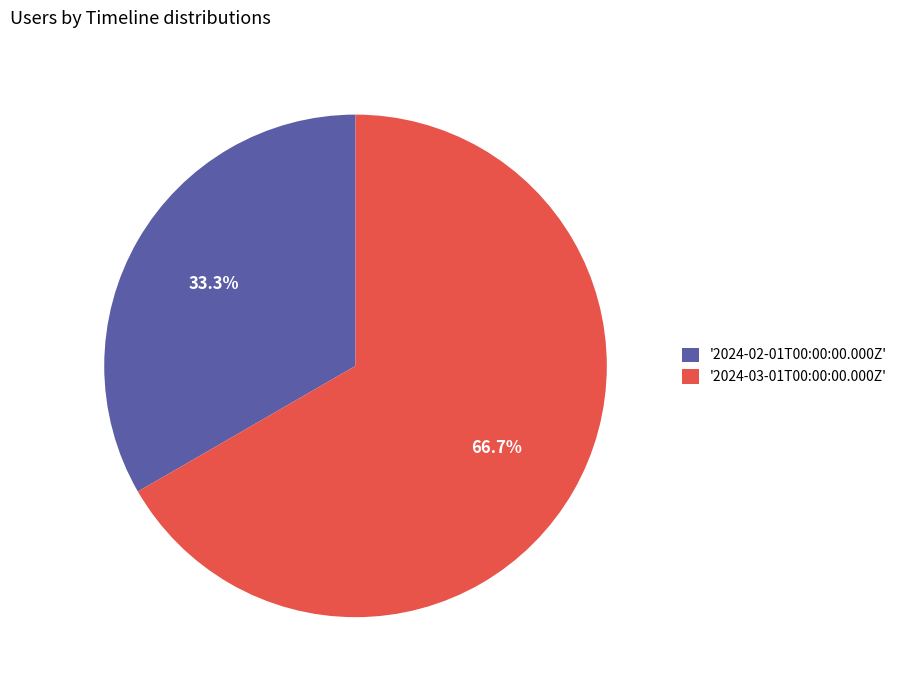

Does '2024-03-01T00:00:00.000Z' represent more than half of the total?

Yes